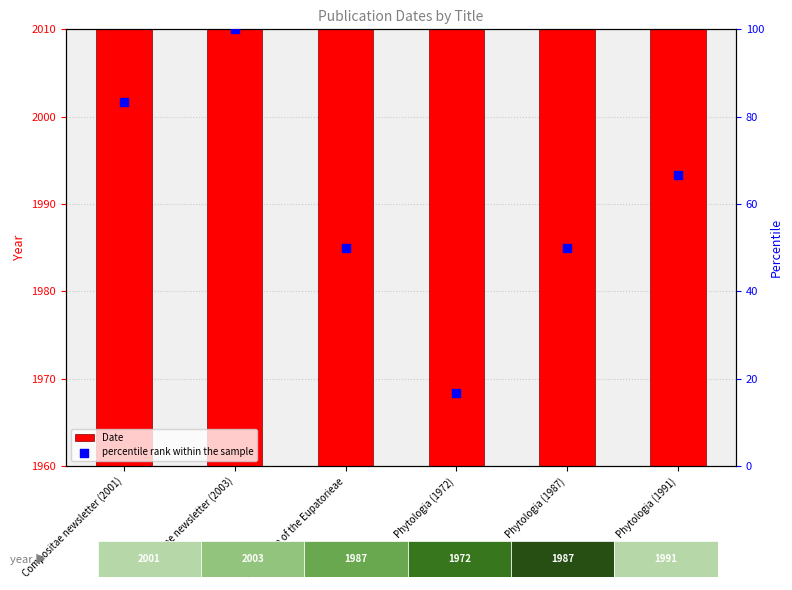

Which series contains the highest Y value?

Date